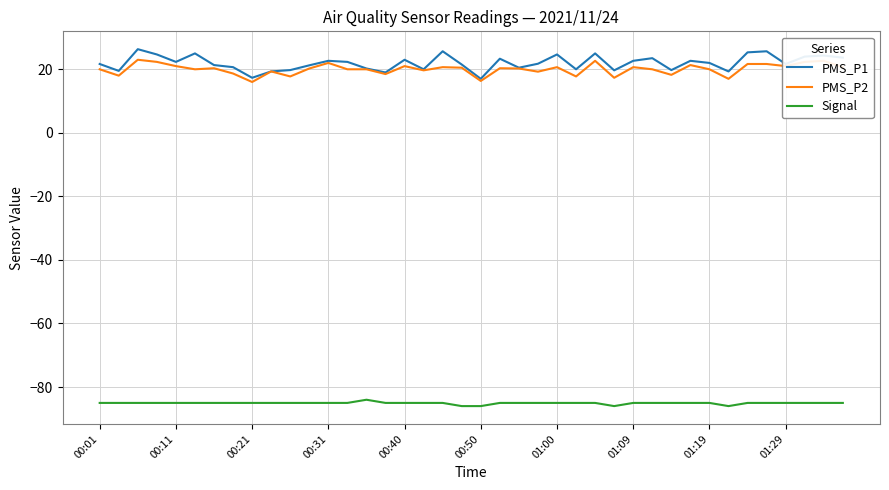

Which series has the widest spread of values?

PMS_P1